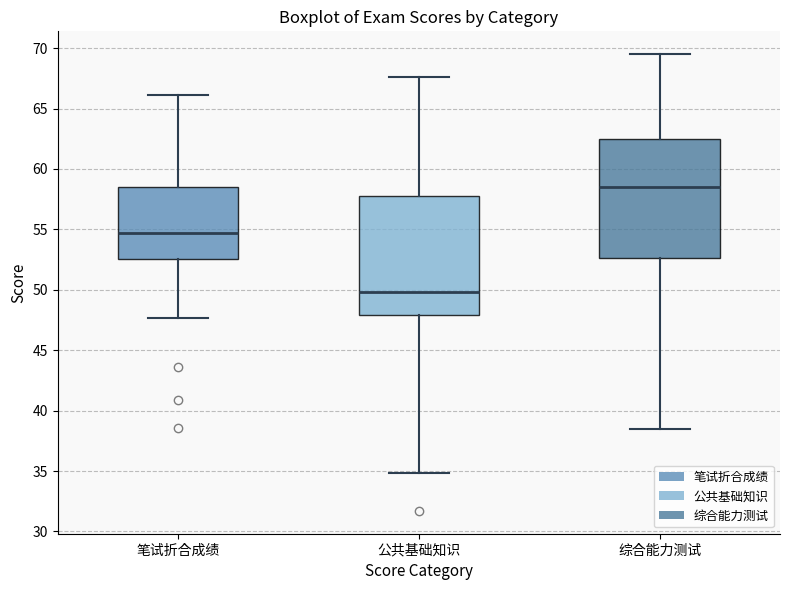

Reading left to right, transcribe this box plot: for each box, give where its median line is, the range the box spans, and where its two whiskers end, as read against the y-axis. The values are not printed on the chart, so give them approximately, as read against the axis.

笔试折合成绩: median 54.5, box 52.5 to 58.5, whiskers 47.5 to 66.0
公共基础知识: median 50.0, box 48.0 to 57.5, whiskers 35.0 to 67.5
综合能力测试: median 58.5, box 52.5 to 62.5, whiskers 38.5 to 69.5